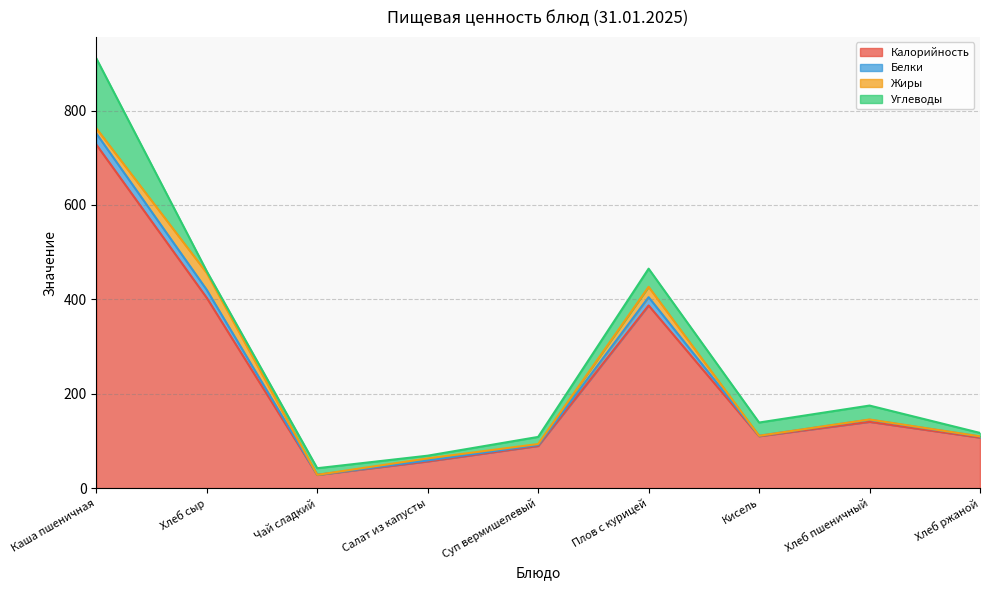

The value of Жиры at Хлеб ржаной is 0.3. True or false?

True